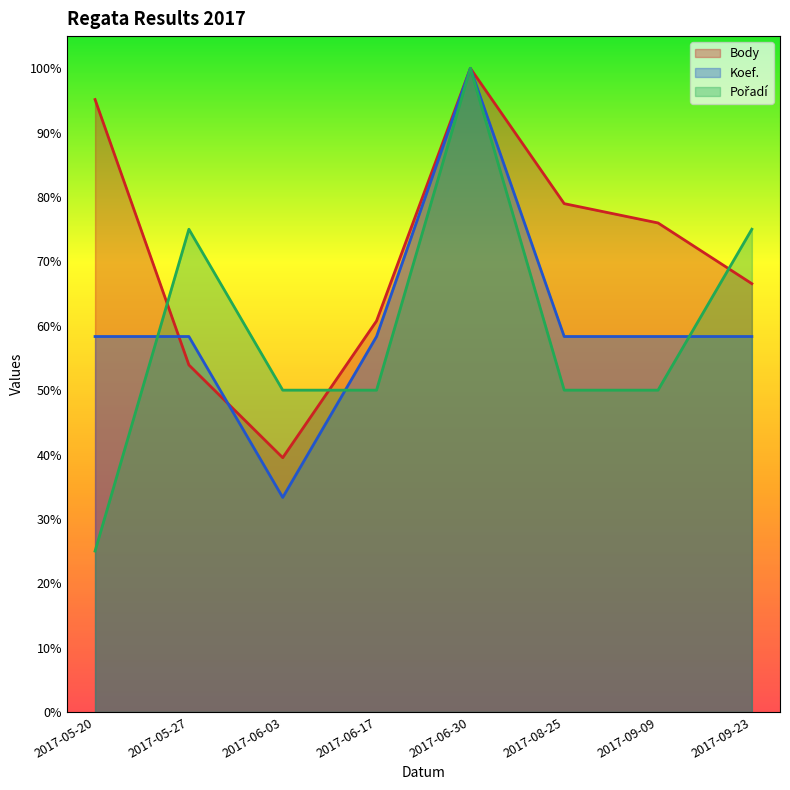

Where is Koef. nearest to the value 0?

2017-06-03